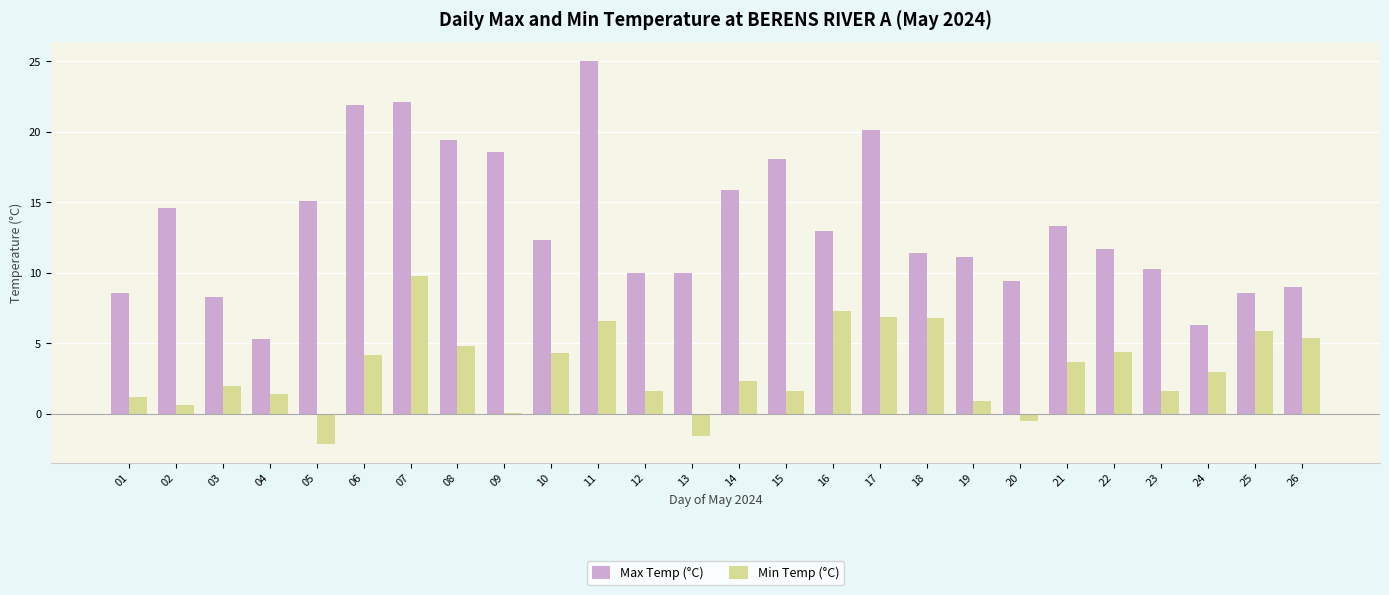

What is the total value across all series at 26?

14.4